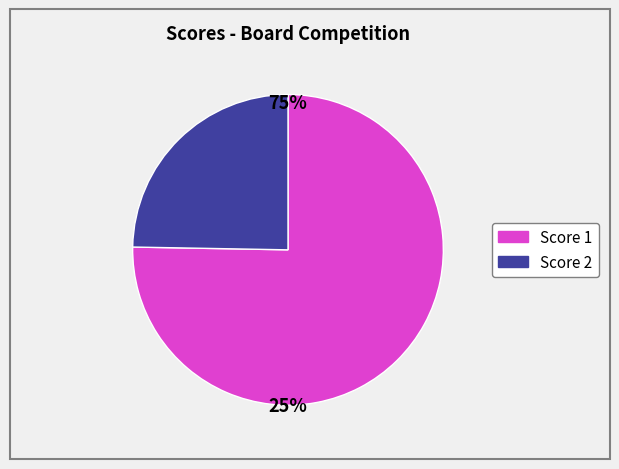

Does any single category account for the majority?

Yes